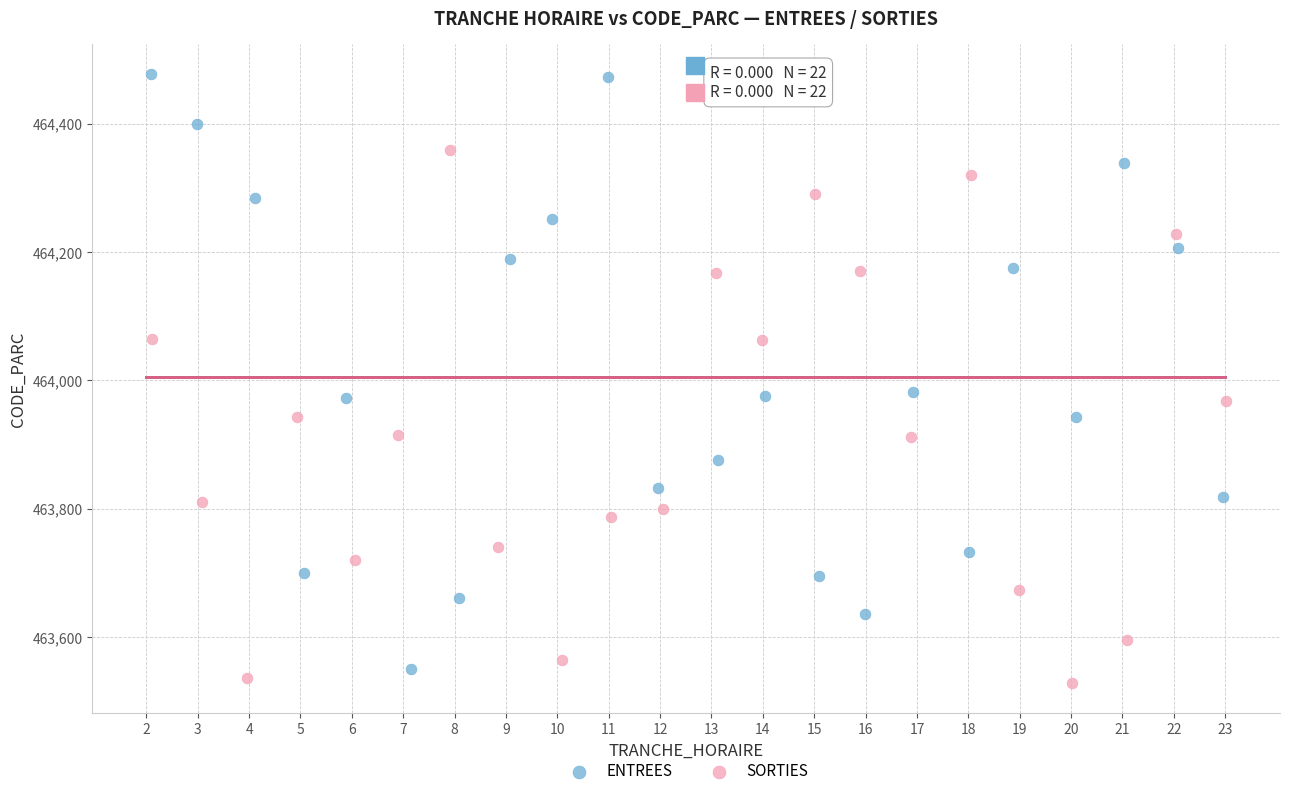

Which series has the widest spread of Y values?

ENTREES